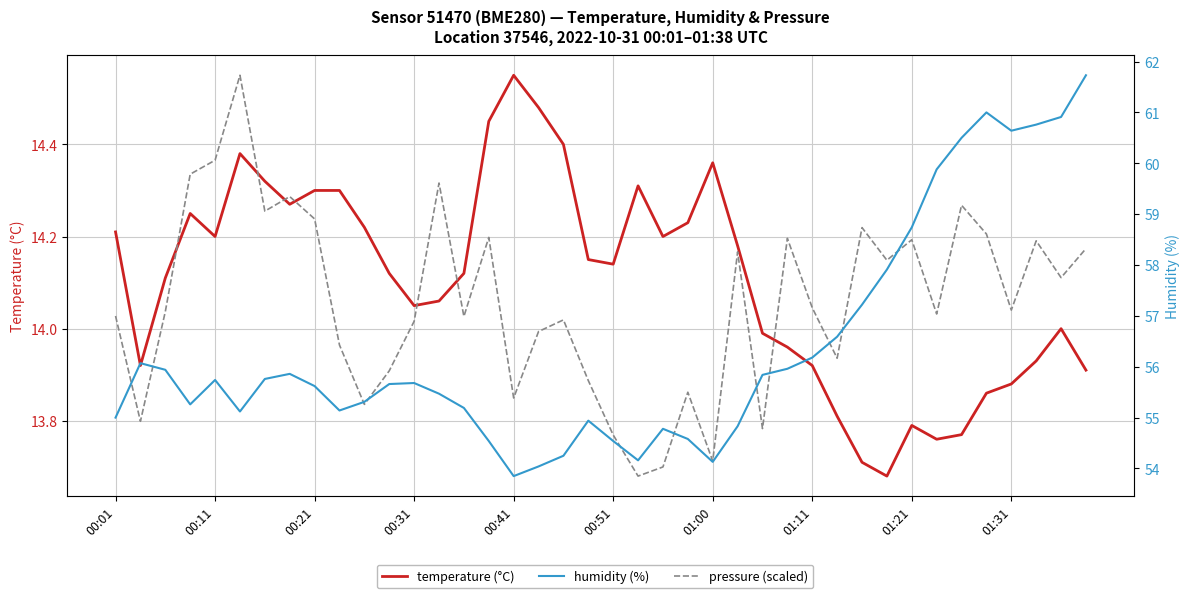

Is the value of pressure (scaled) at 01:00 greater than the value of temperature (°C) at 34?

Yes